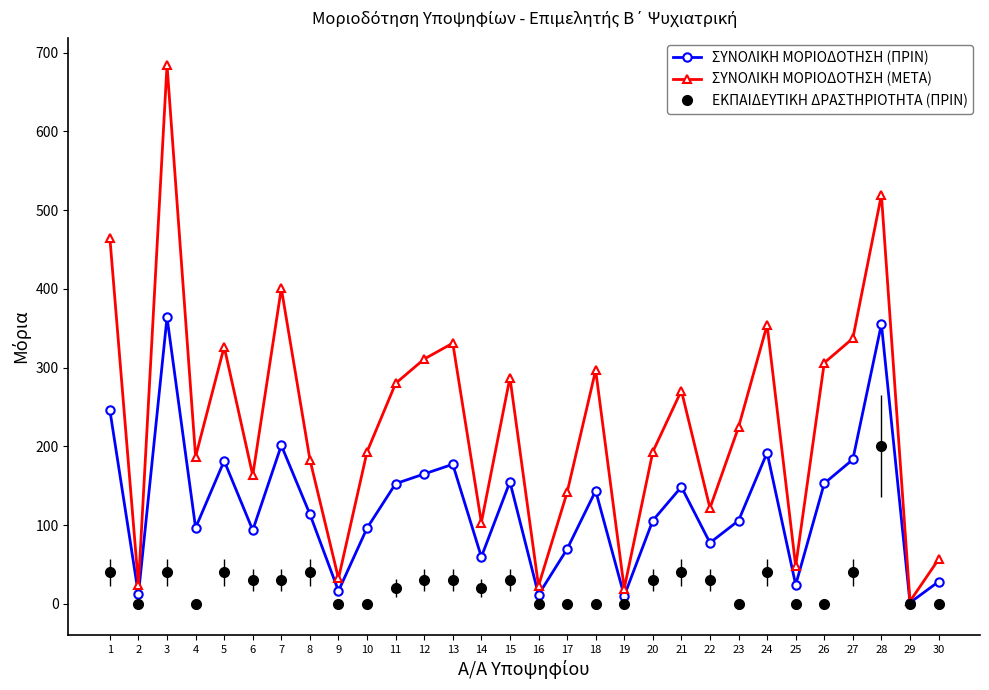

Which series has the largest range (max minus min)?

ΣΥΝΟΛΙΚΗ ΜΟΡΙΟΔΟΤΗΣΗ (ΜΕΤΑ)